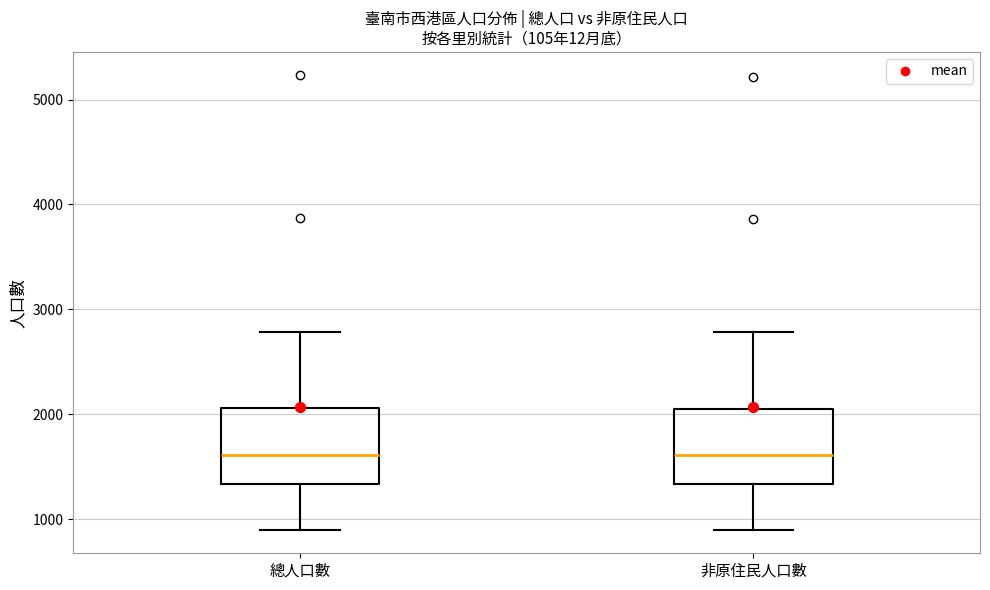

Reading left to right, transcribe this box plot: for each box, give where its median line is, the range the box spans, and where its two whiskers end, as read against the y-axis. The values are not printed on the chart, so give them approximately, as read against the axis.

總人口數: median 1600, box 1300 to 2100, whiskers 900 to 2800
非原住民人口數: median 1600, box 1300 to 2000, whiskers 900 to 2800